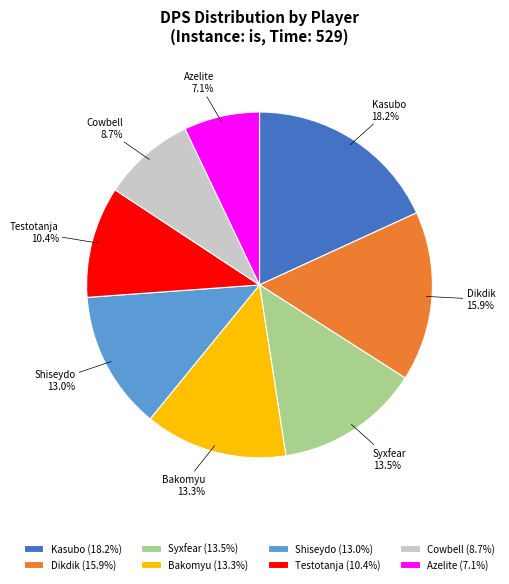

To the nearest percent, what is the difference between the Azelite and Cowbell slice percentages?

2%